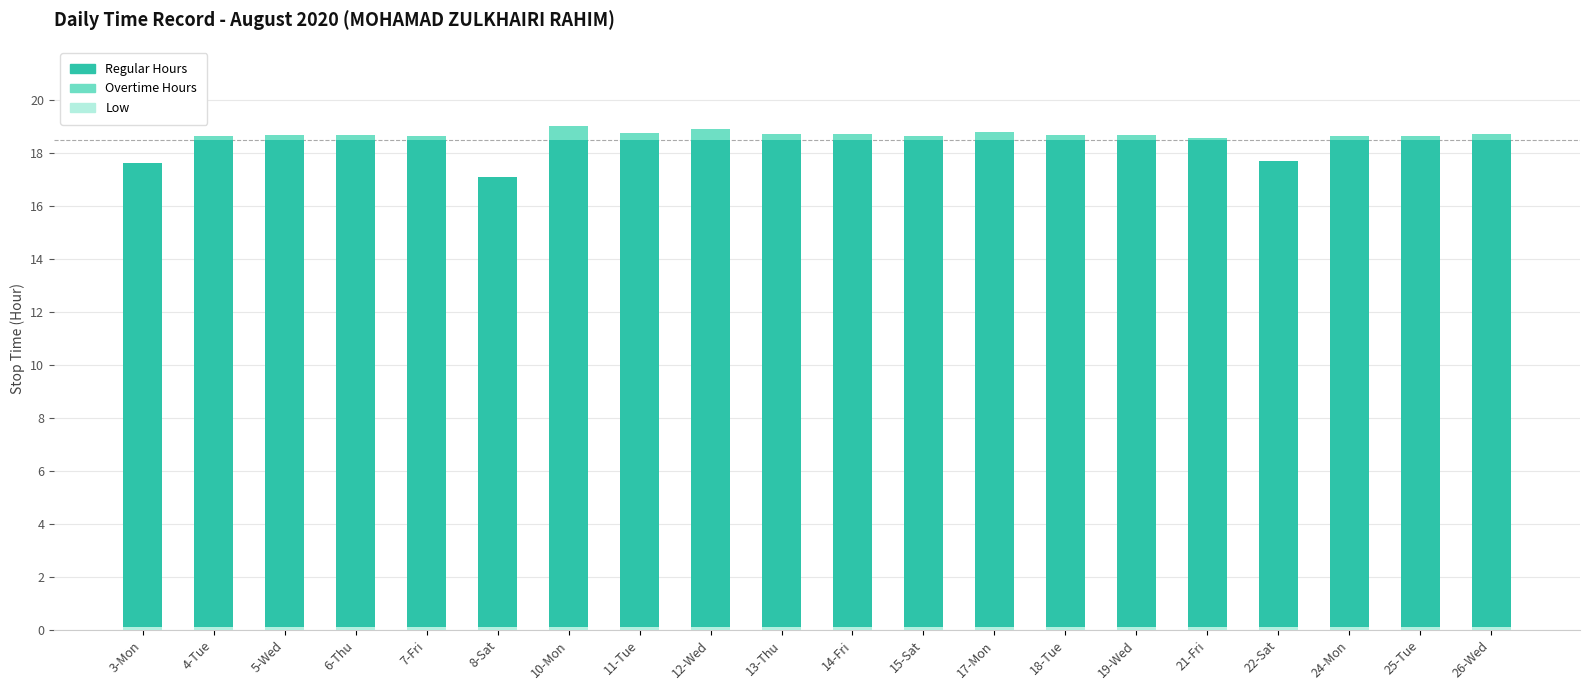

Which series has the largest range (max minus min)?

Regular Hours